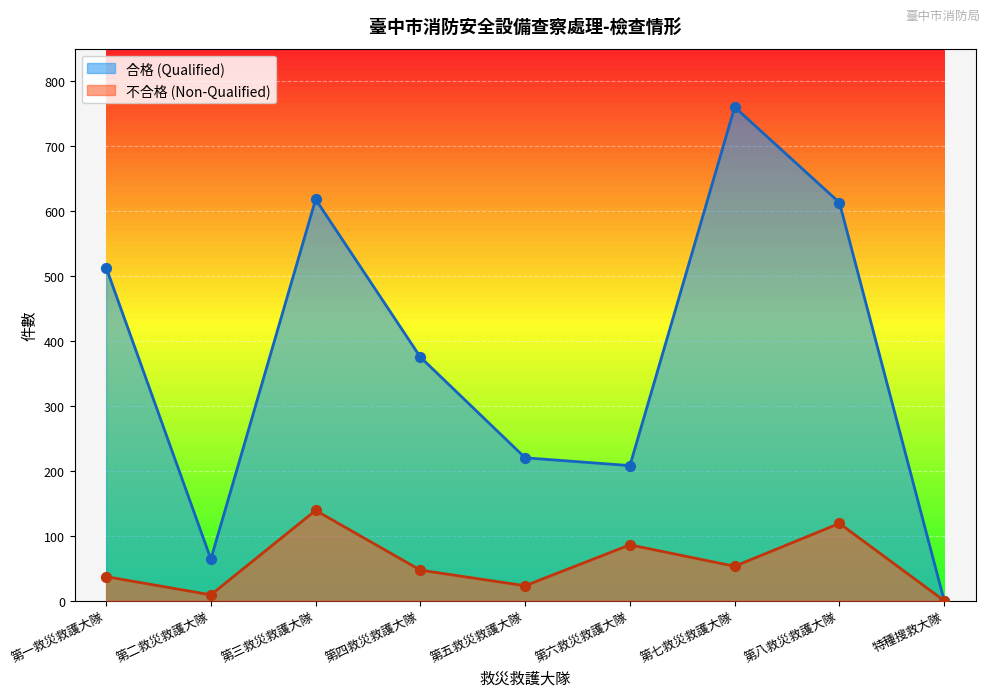

What are all the series names shown in the legend?

合格 (Qualified), 不合格 (Non-Qualified)